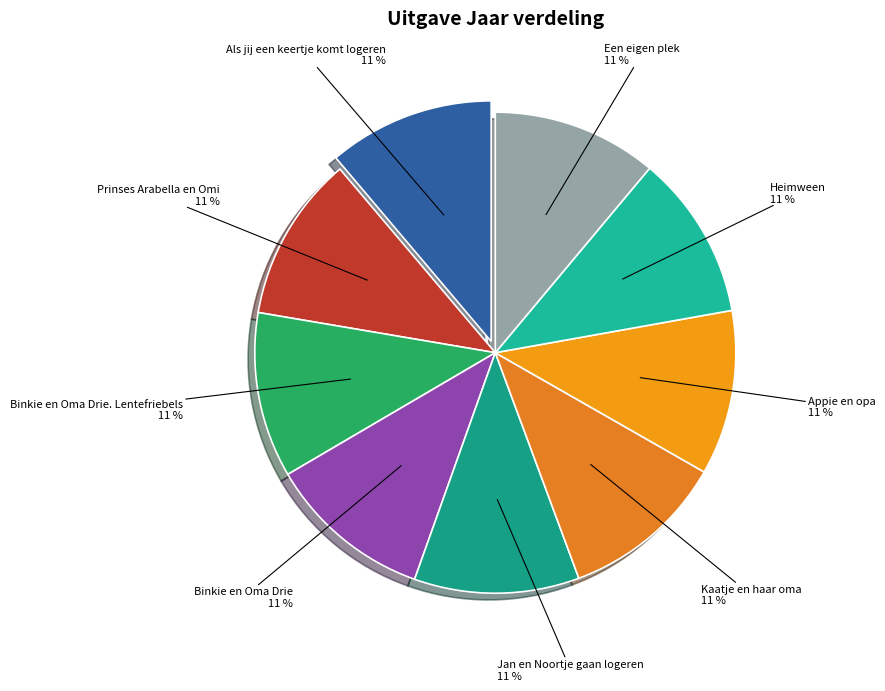

To the nearest percent, what portion does Als jij een keertje komt logeren represent?

11%